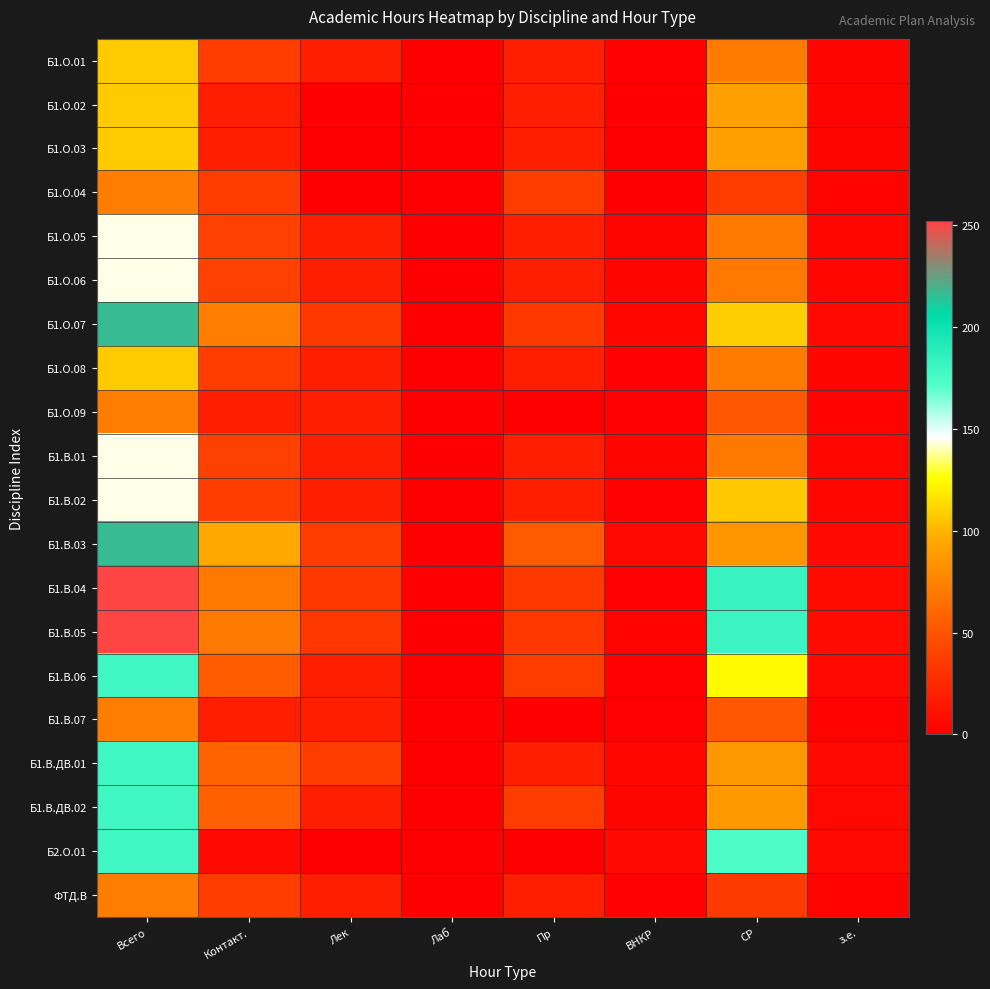

Reading right to left, what are all the values shown in this chart?

Б1.О.01: з.е.=3.0	СР=71.0	ВНКР=1.0	Пр=18.0	Лаб=0.0	Лек=18.0	Контакт.=37.0	Всего=108.0
Б1.О.02: з.е.=3.0	СР=89.9	ВНКР=0.1	Пр=18.0	Лаб=0.0	Лек=0.0	Контакт.=18.1	Всего=108.0
Б1.О.03: з.е.=3.0	СР=89.9	ВНКР=0.1	Пр=18.0	Лаб=0.0	Лек=0.0	Контакт.=18.1	Всего=108.0
Б1.О.04: з.е.=2.0	СР=35.9	ВНКР=0.1	Пр=36.0	Лаб=0.0	Лек=0.0	Контакт.=36.1	Всего=72.0
Б1.О.05: з.е.=4.0	СР=69.1	ВНКР=3.2	Пр=18.0	Лаб=0.0	Лек=18.0	Контакт.=39.2	Всего=144.0
Б1.О.06: з.е.=4.0	СР=69.1	ВНКР=3.2	Пр=18.0	Лаб=0.0	Лек=18.0	Контакт.=39.2	Всего=144.0
Б1.О.07: з.е.=6.0	СР=108.3	ВНКР=4.0	Пр=34.0	Лаб=0.0	Лек=34.0	Контакт.=72.0	Всего=216.0
Б1.О.08: з.е.=3.0	СР=71.0	ВНКР=1.0	Пр=18.0	Лаб=0.0	Лек=18.0	Контакт.=37.0	Всего=108.0
Б1.О.09: з.е.=2.0	СР=53.0	ВНКР=1.0	Пр=0.0	Лаб=0.0	Лек=18.0	Контакт.=19.0	Всего=72.0
Б1.В.01: з.е.=4.0	СР=69.1	ВНКР=3.2	Пр=18.0	Лаб=0.0	Лек=18.0	Контакт.=39.2	Всего=144.0
Б1.В.02: з.е.=4.0	СР=107.0	ВНКР=1.0	Пр=18.0	Лаб=0.0	Лек=18.0	Контакт.=37.0	Всего=144.0
Б1.В.03: з.е.=6.0	СР=85.2	ВНКР=5.1	Пр=54.0	Лаб=0.0	Лек=36.0	Контакт.=95.1	Всего=216.0
Б1.В.04: з.е.=7.0	СР=182.2	ВНКР=1.8	Пр=34.0	Лаб=0.0	Лек=34.0	Контакт.=69.8	Всего=252.0
Б1.В.05: з.е.=7.0	СР=181.2	ВНКР=2.8	Пр=34.0	Лаб=0.0	Лек=34.0	Контакт.=70.8	Всего=252.0
Б1.В.06: з.е.=5.0	СР=125.0	ВНКР=1.0	Пр=36.0	Лаб=0.0	Лек=18.0	Контакт.=55.0	Всего=180.0
Б1.В.07: з.е.=2.0	СР=53.0	ВНКР=1.0	Пр=0.0	Лаб=0.0	Лек=18.0	Контакт.=19.0	Всего=72.0
Б1.В.ДВ.01: з.е.=5.0	СР=86.2	ВНКР=4.1	Пр=18.0	Лаб=0.0	Лек=36.0	Контакт.=58.1	Всего=180.0
Б1.В.ДВ.02: з.е.=5.0	СР=87.1	ВНКР=3.2	Пр=36.0	Лаб=0.0	Лек=18.0	Контакт.=57.2	Всего=180.0
Б2.О.01: з.е.=5.0	СР=173.9	ВНКР=6.1	Пр=0.0	Лаб=0.0	Лек=0.0	Контакт.=6.1	Всего=180.0
ФТД.В: з.е.=2.0	СР=35.0	ВНКР=1.0	Пр=18.0	Лаб=0.0	Лек=18.0	Контакт.=37.0	Всего=72.0